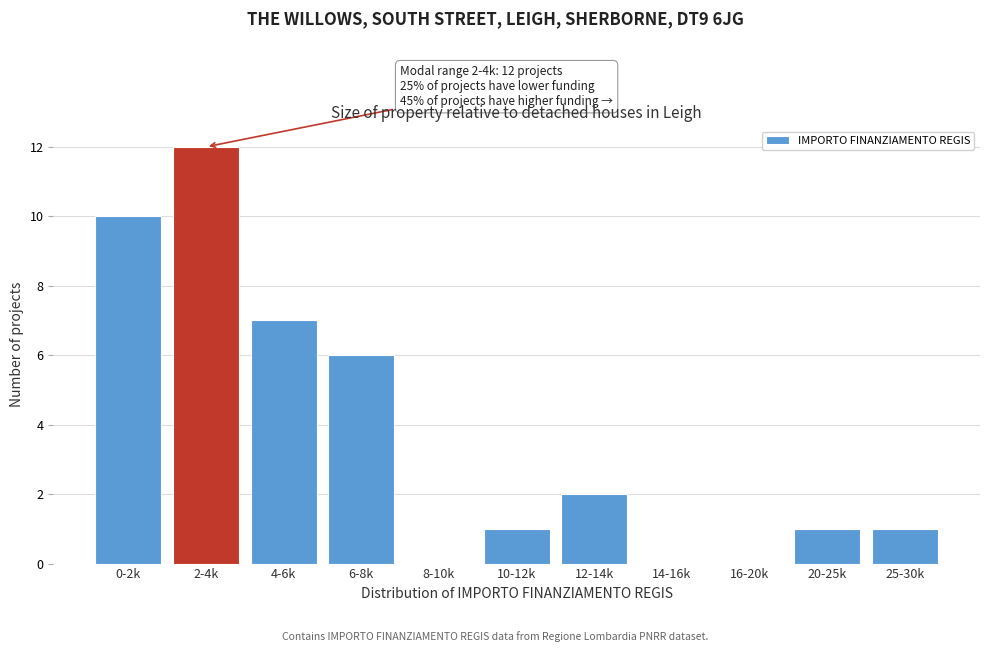

Reading left to right, what are all the values shown in this chart?

0-2k=10	2-4k=12	4-6k=7	6-8k=6	8-10k=0	10-12k=1	12-14k=2	14-16k=0	16-20k=0	20-25k=1	25-30k=1